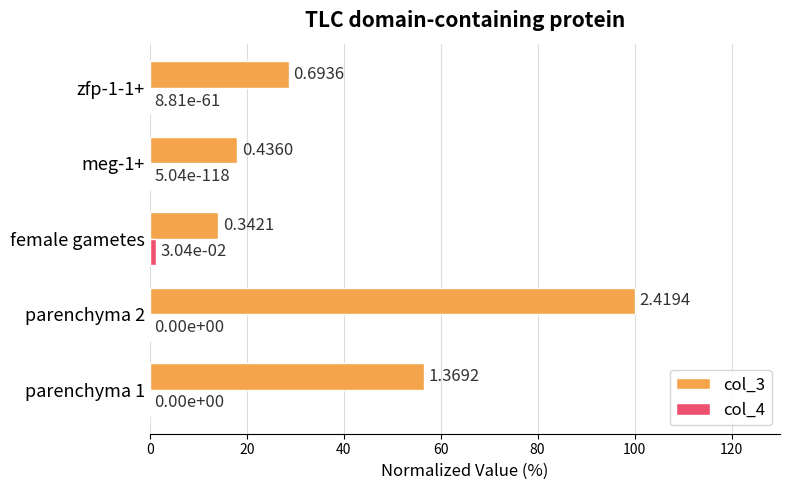

At which category is the sum across all series the highest?

parenchyma 2